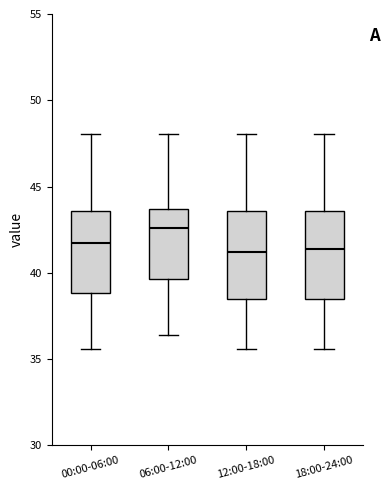

Reading left to right, read every box against the y-axis: the position of its median line, the range the box covers, and the ends of its whiskers. The values are not printed on the chart, so give them approximately, as read against the axis.

00:00-06:00: median 41.5, box 39.0 to 43.5, whiskers 35.5 to 48.0
06:00-12:00: median 42.5, box 39.5 to 43.5, whiskers 36.5 to 48.0
12:00-18:00: median 41.0, box 38.5 to 43.5, whiskers 35.5 to 48.0
18:00-24:00: median 41.5, box 38.5 to 43.5, whiskers 35.5 to 48.0